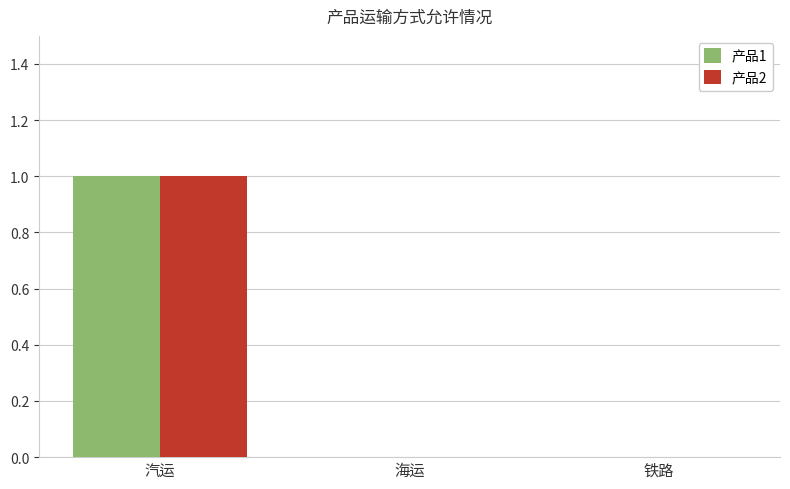

Count the number of categories in the chart.

3